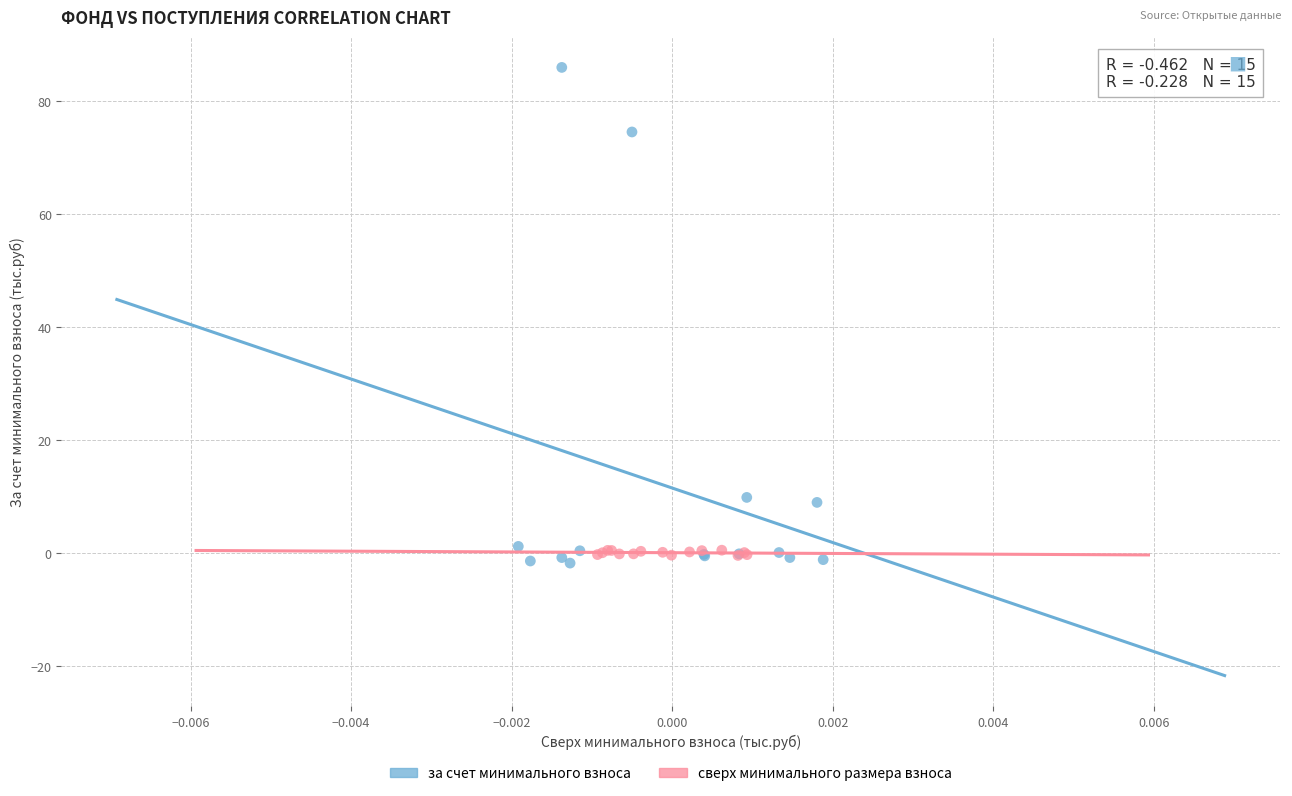

Which series reaches the maximum Y coordinate?

за счет минимального взноса